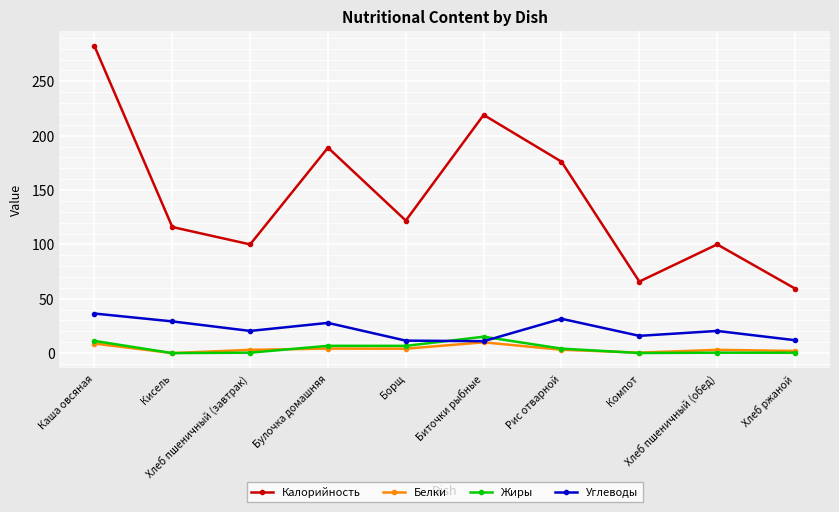

What is the label of the 10th point from the left?

Хлеб ржаной